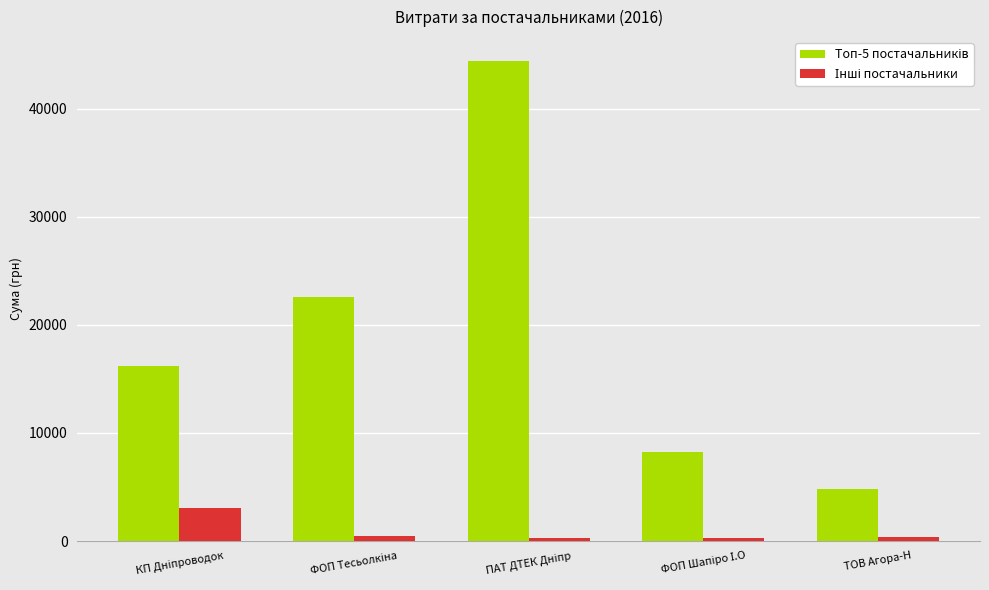

What is the maximum value shown in the chart?

44400.2